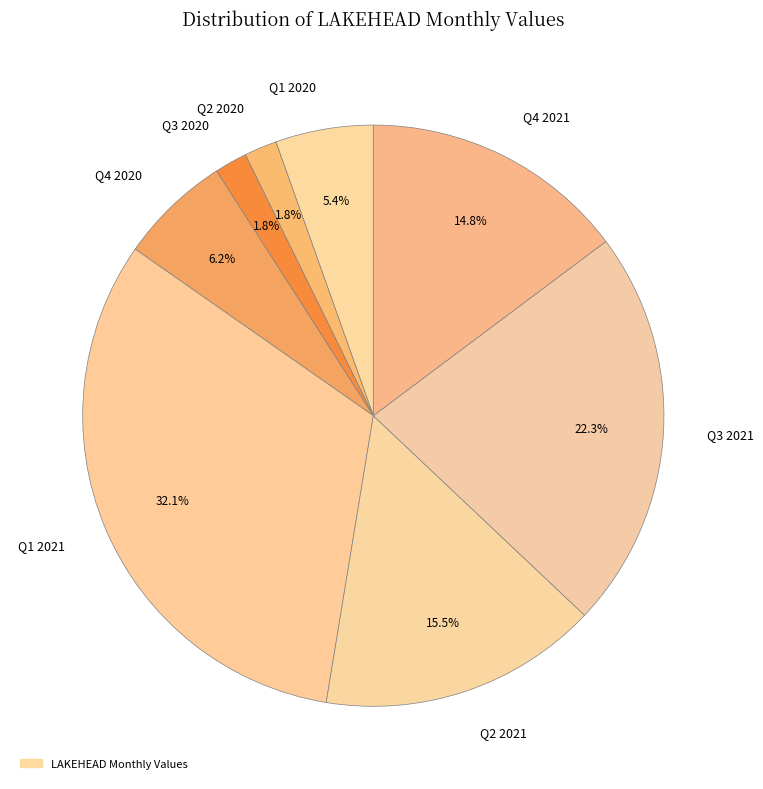

What is the largest slice in the pie chart?

Q1 2021